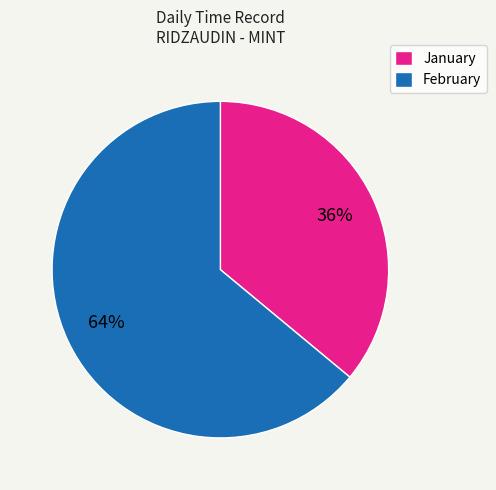

True or false: February accounts for 75% of the total.

False